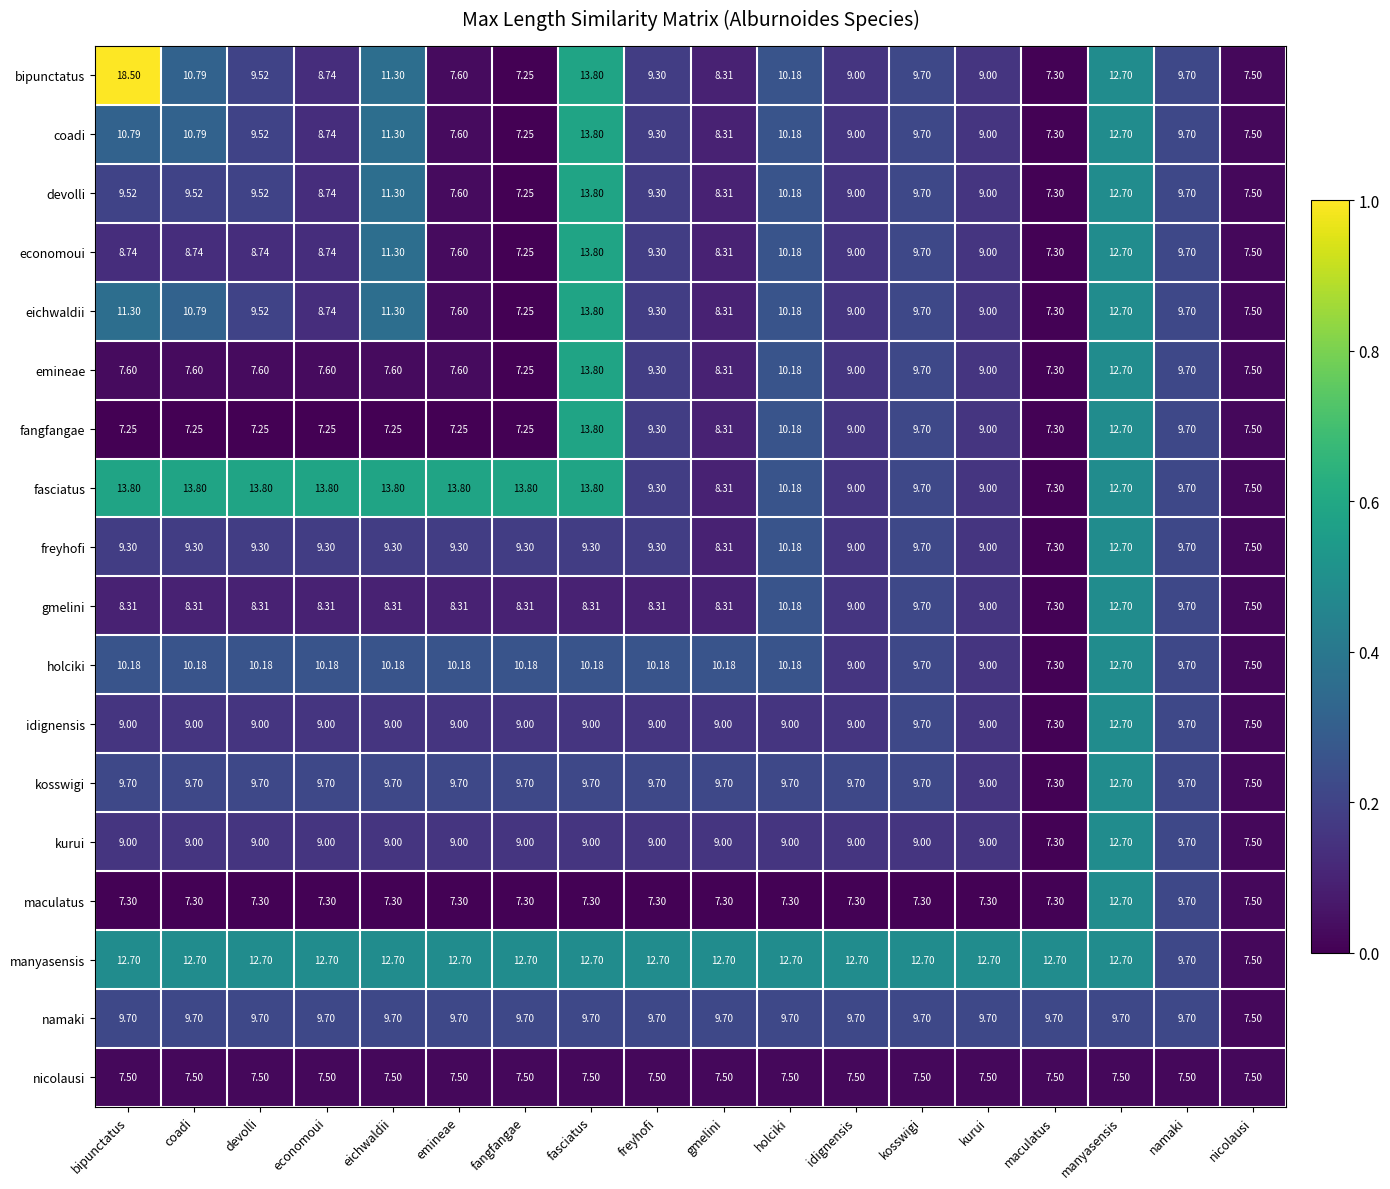

Is the value of kosswigi at economoui greater than the value of fangfangae at nicolausi?

Yes